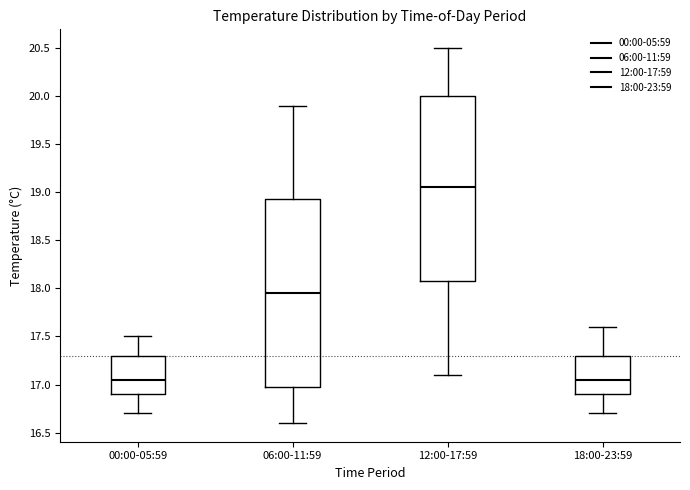

Where is the upper edge of the box for 00:00-05:59 on the y-axis? The values are not printed on the chart, so give them approximately, as read against the axis.

17.30